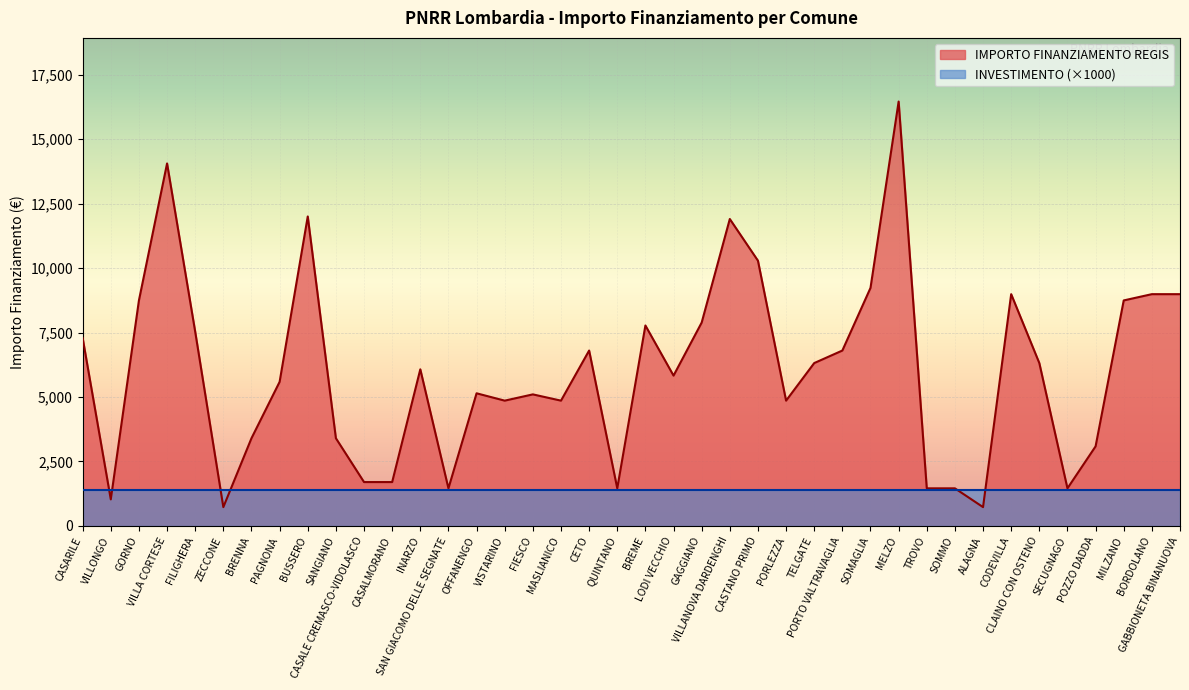

The chart shows a value of 3402 at SANGIANO. True or false?

True